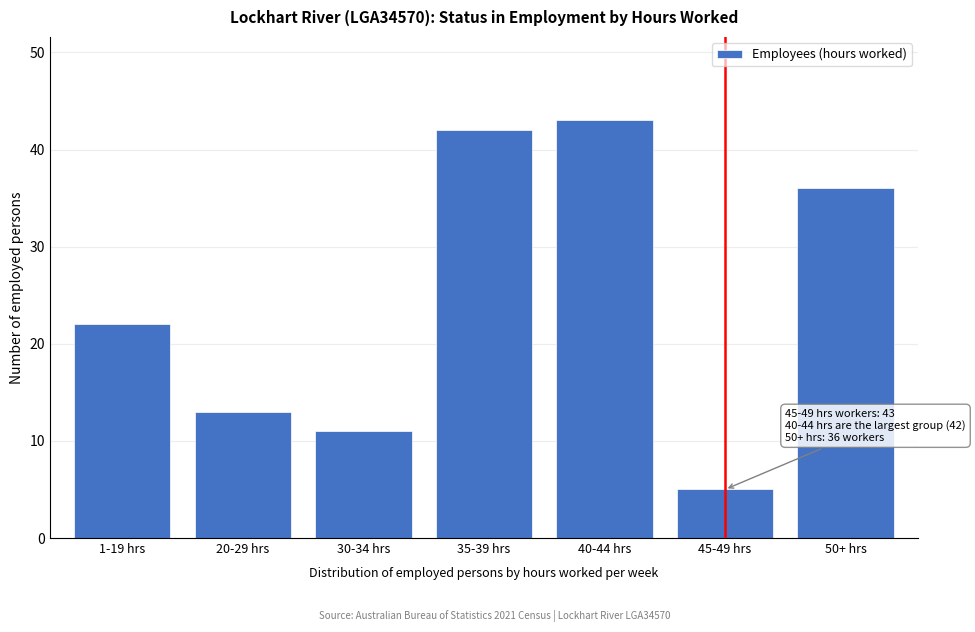

Reading left to right, extract all data points from this chart.

22	13	11	42	43	5	36